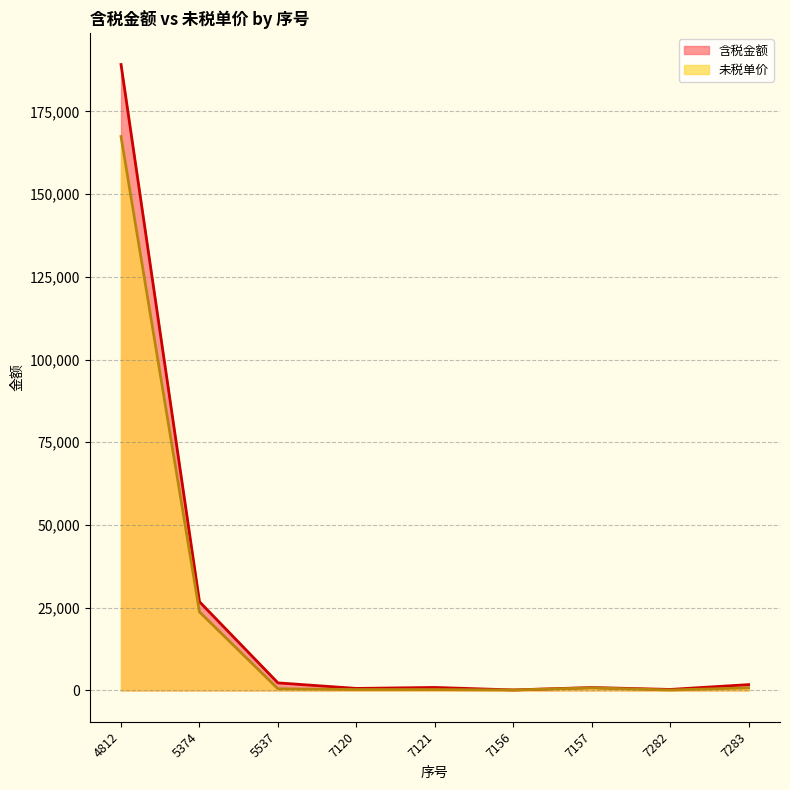

True or false: 含税金额 and 未税单价 cross at least once.

False